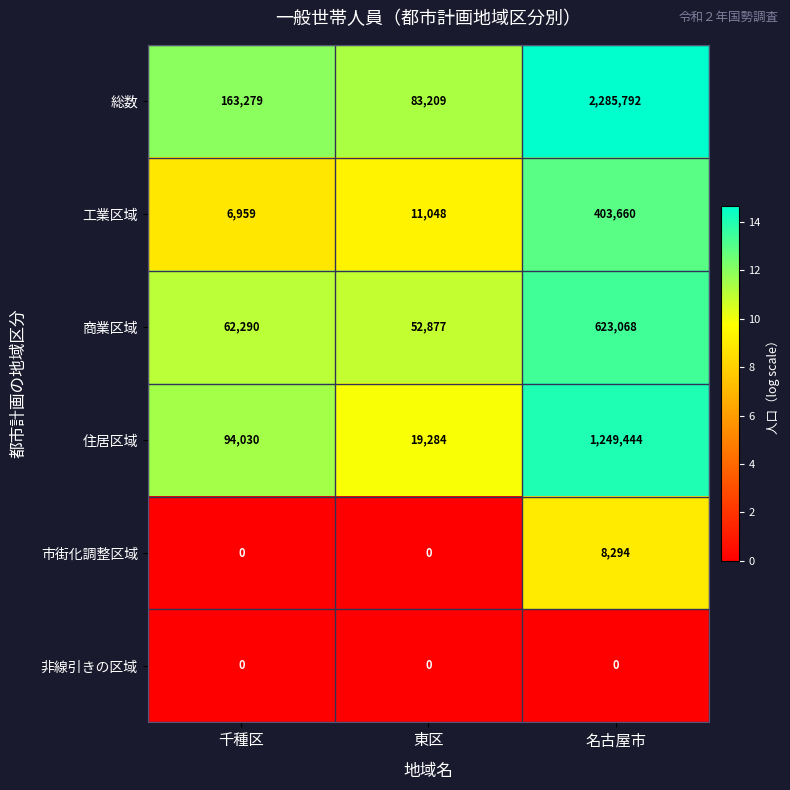

At which category is the sum across all series the highest?

名古屋市